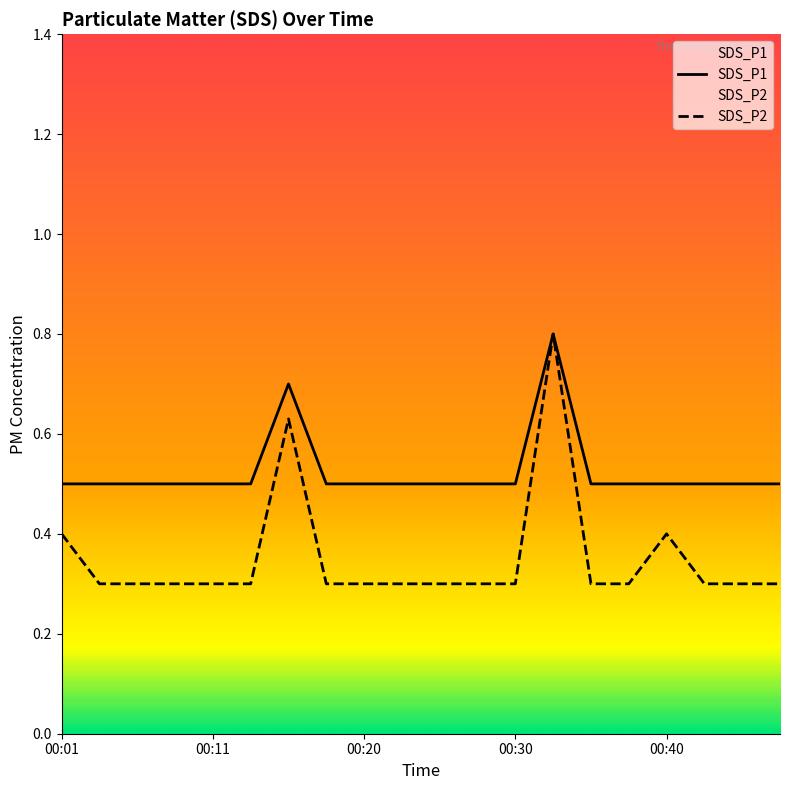

How many lines are shown in the chart?

2